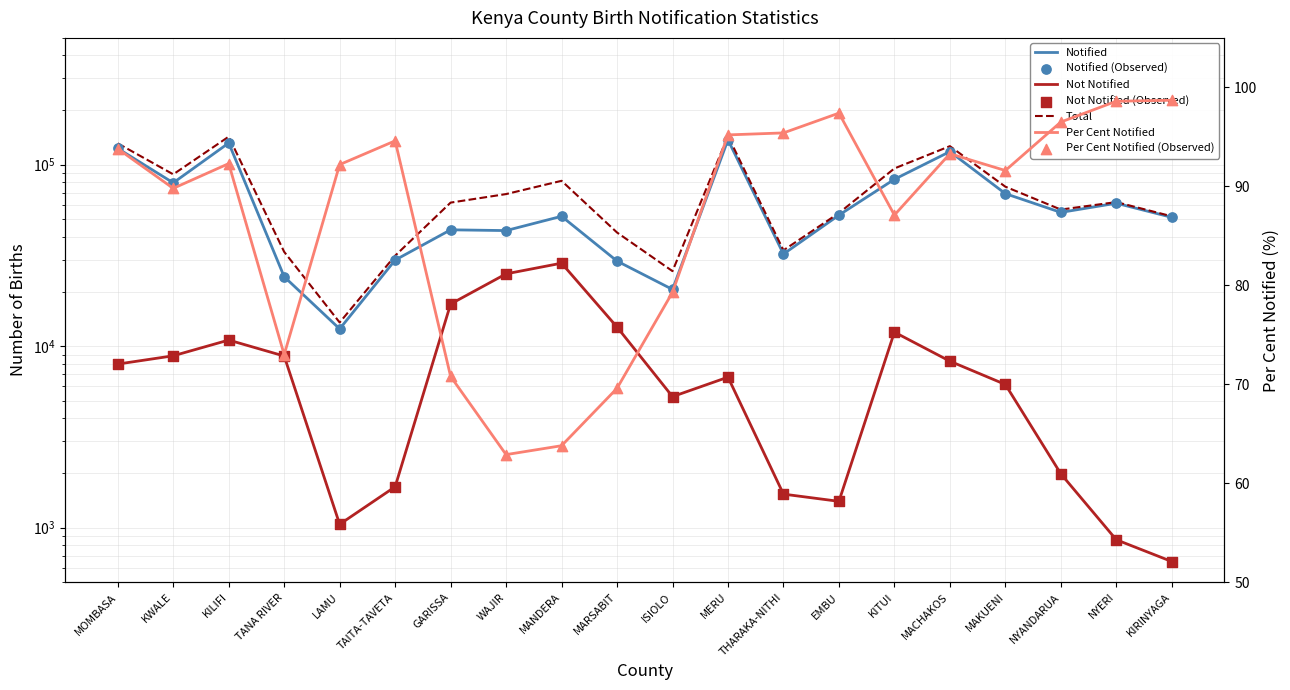

What is the total value across all series at TANA RIVER?

66145.0